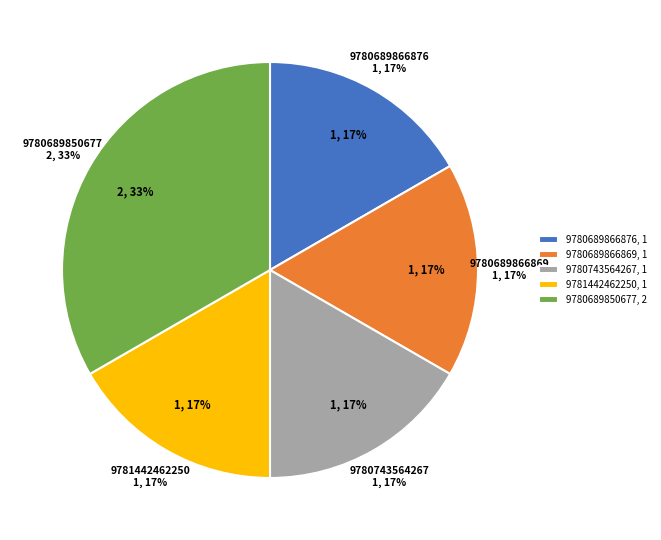

What is the total percentage of 9781442462250 and 9780689850677?

50.0%